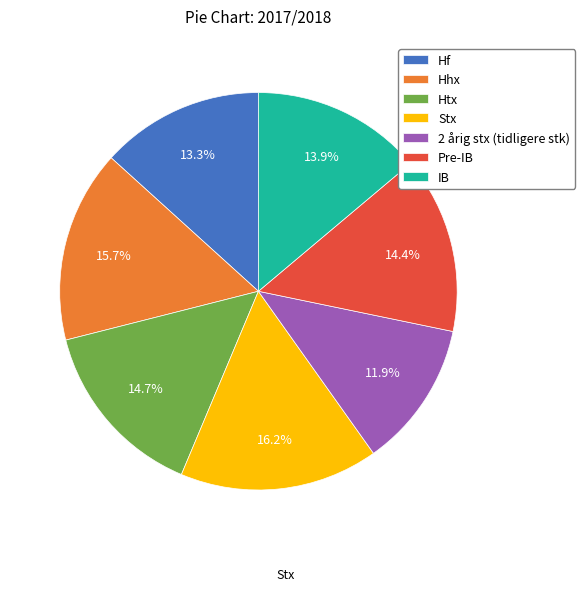

True or false: 2 årig stx (tidligere stk) accounts for 2% of the total.

False